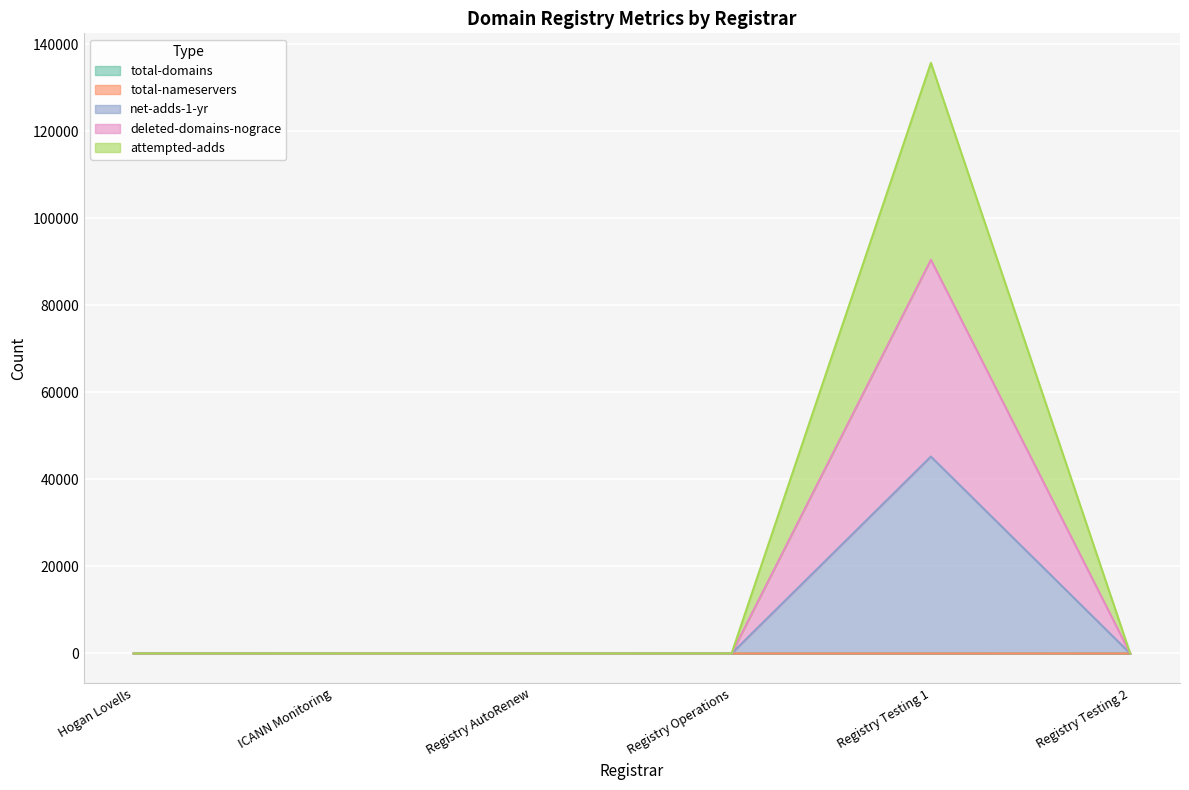

What is the greatest value displayed?

135778